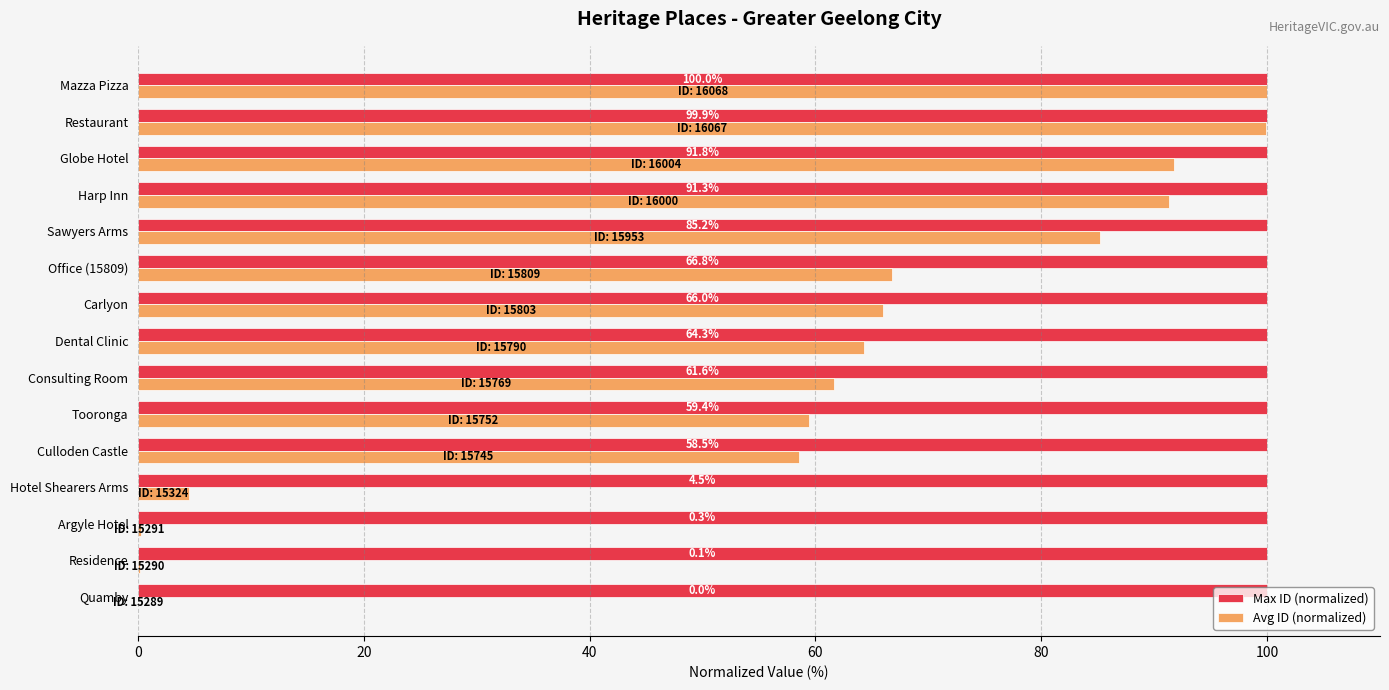

At which category is the sum across all series the highest?

Mazza Pizza